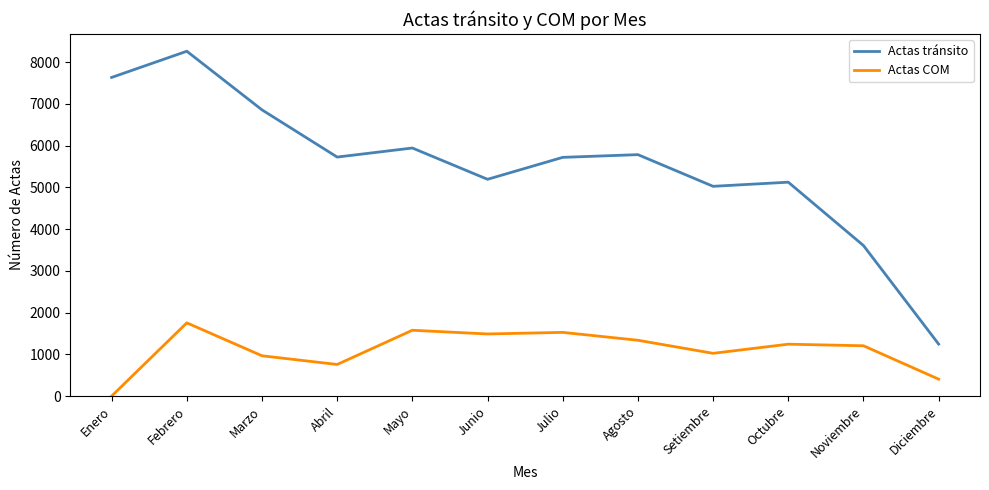

What is the difference between the maximum and minimum values in the Actas tránsito series?

7018